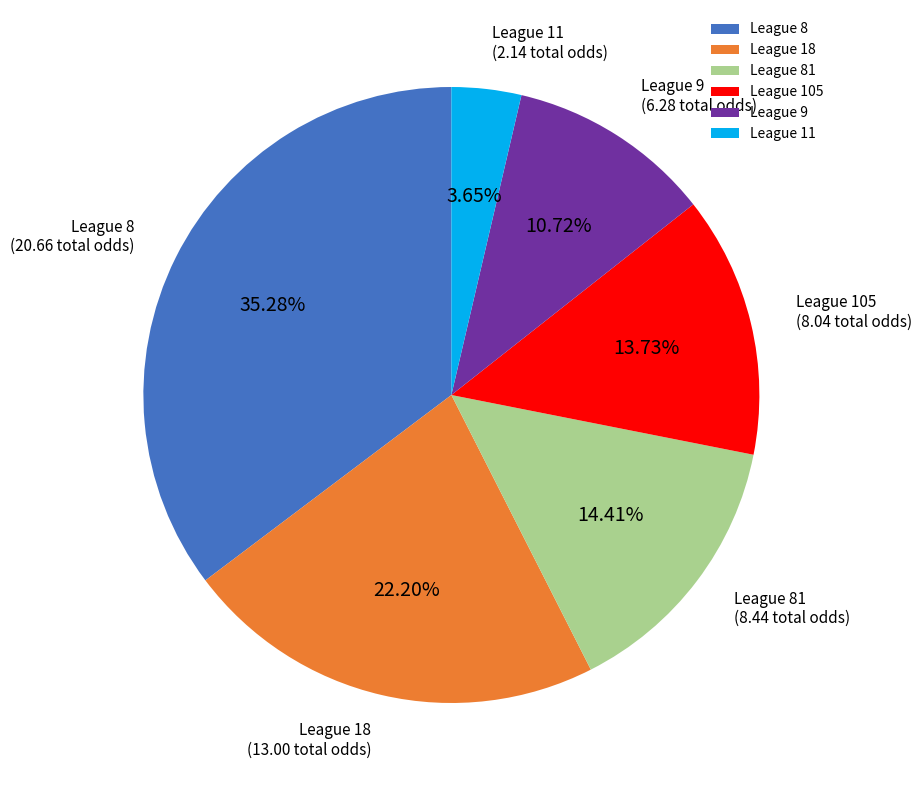

Is there a majority slice in this chart?

No